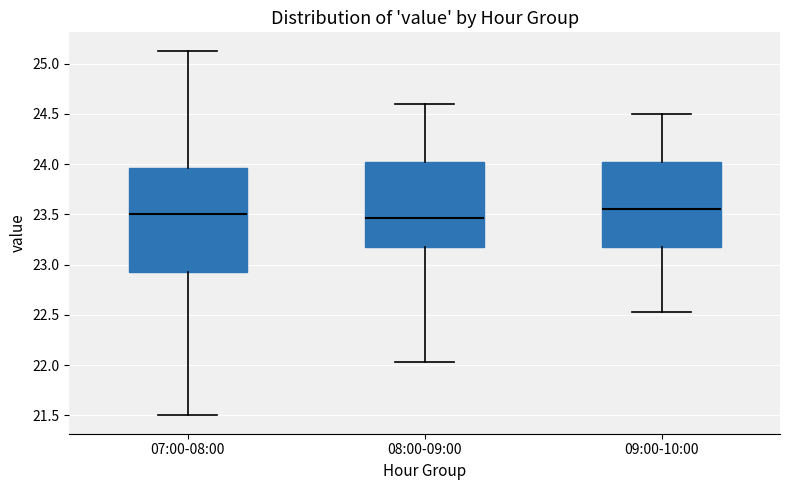

Reading left to right, transcribe this box plot: for each box, give where its median line is, the range the box spans, and where its two whiskers end, as read against the y-axis. The values are not printed on the chart, so give them approximately, as read against the axis.

07:00-08:00: median 23.50, box 22.90 to 23.95, whiskers 21.50 to 25.15
08:00-09:00: median 23.45, box 23.20 to 24.00, whiskers 22.05 to 24.60
09:00-10:00: median 23.55, box 23.20 to 24.05, whiskers 22.55 to 24.50